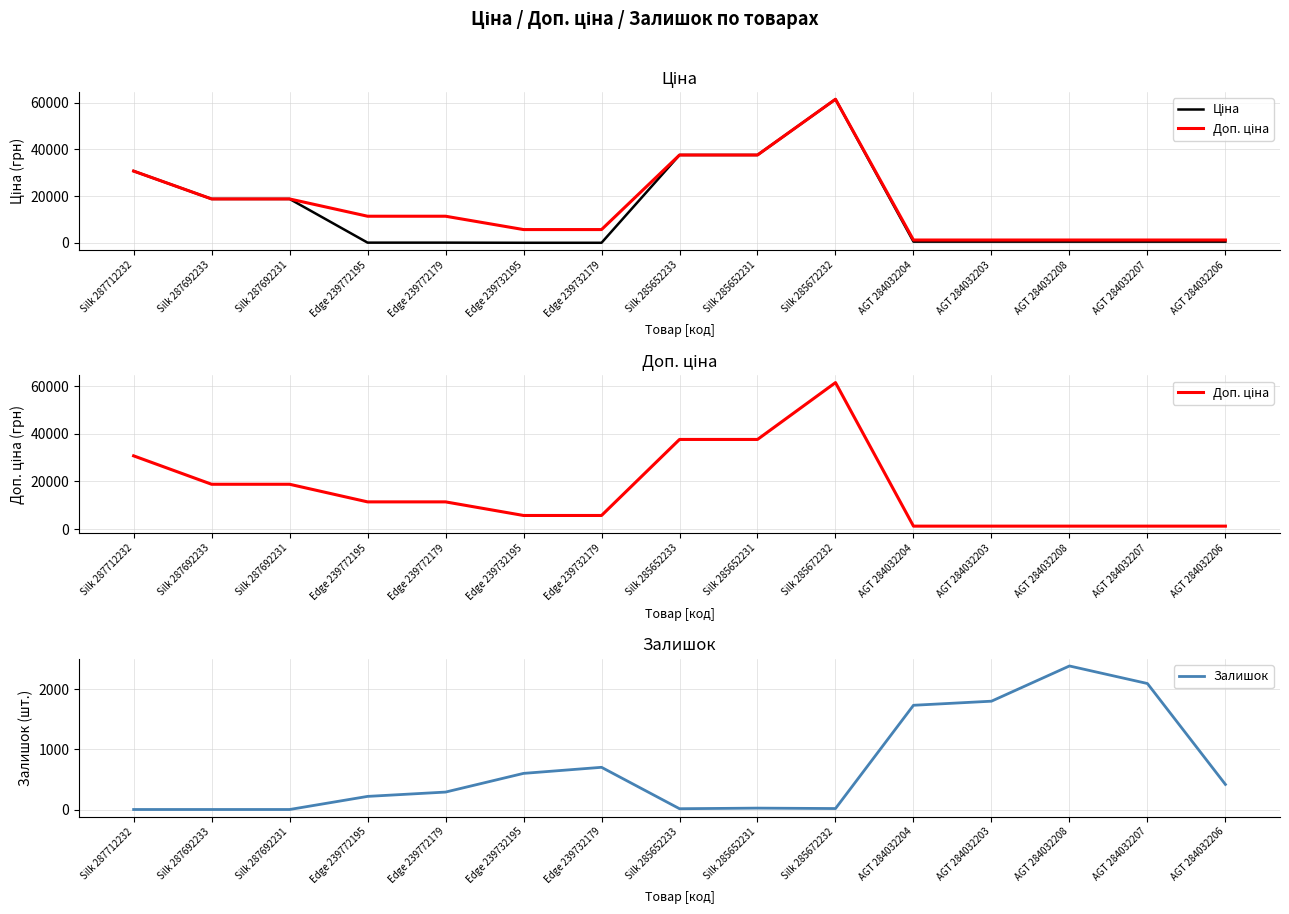

What position from the right is Edge 239732195?

10